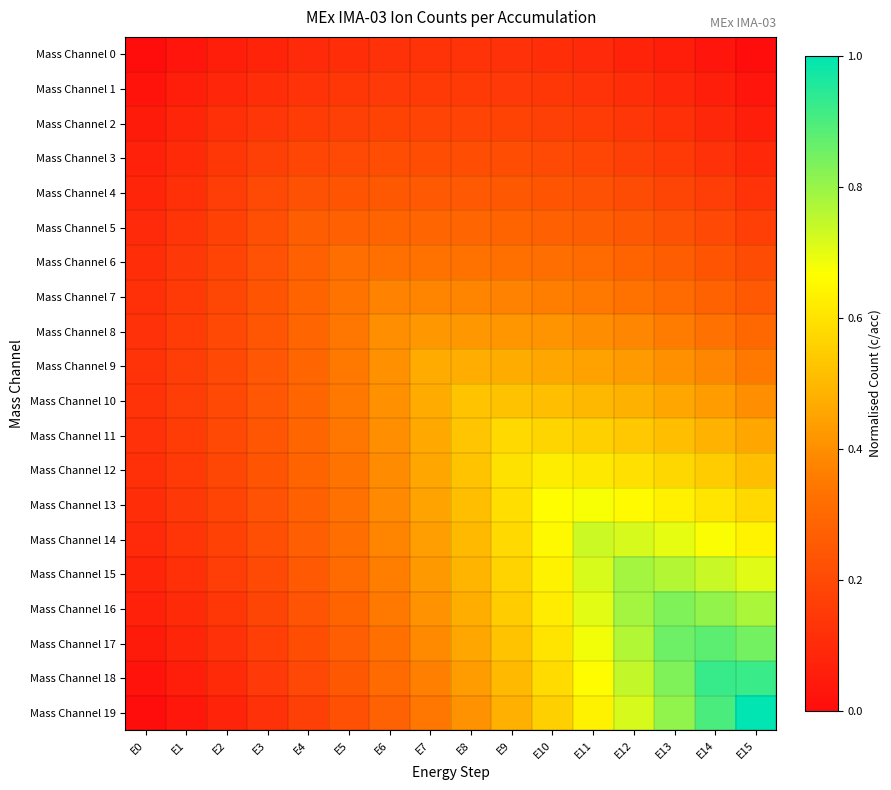

At how many categories does at least one series exceed 0?

16